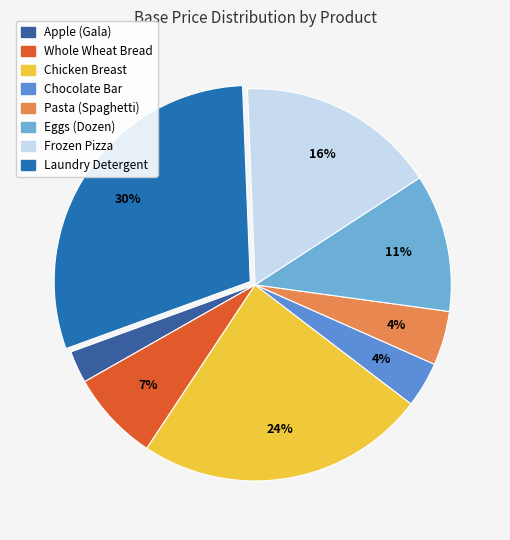

How many segments does this pie chart have?

8